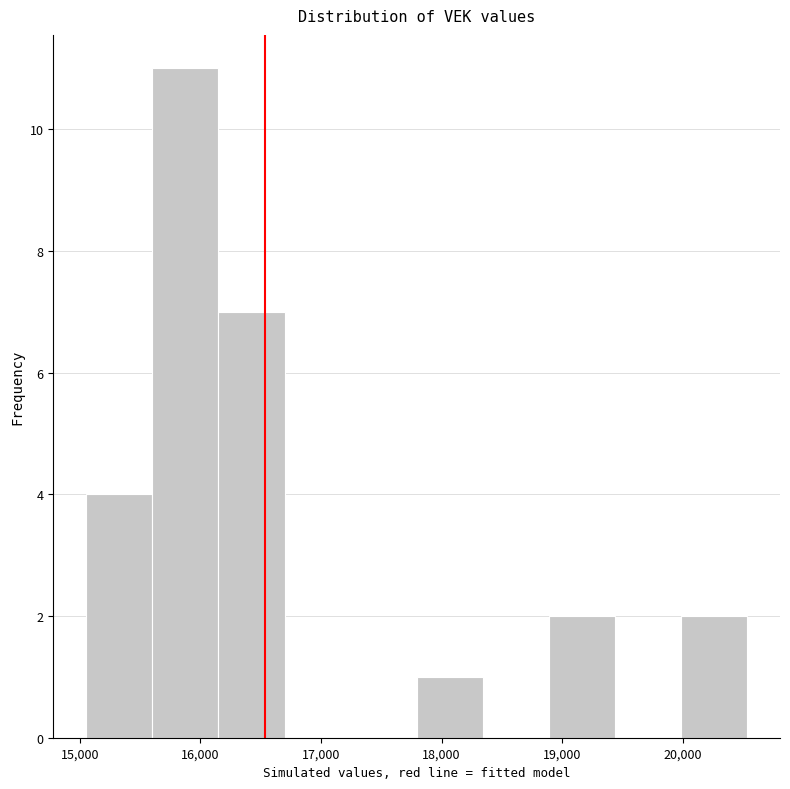

Over which range of the x-axis is the bar tallest?

15600 to 16200